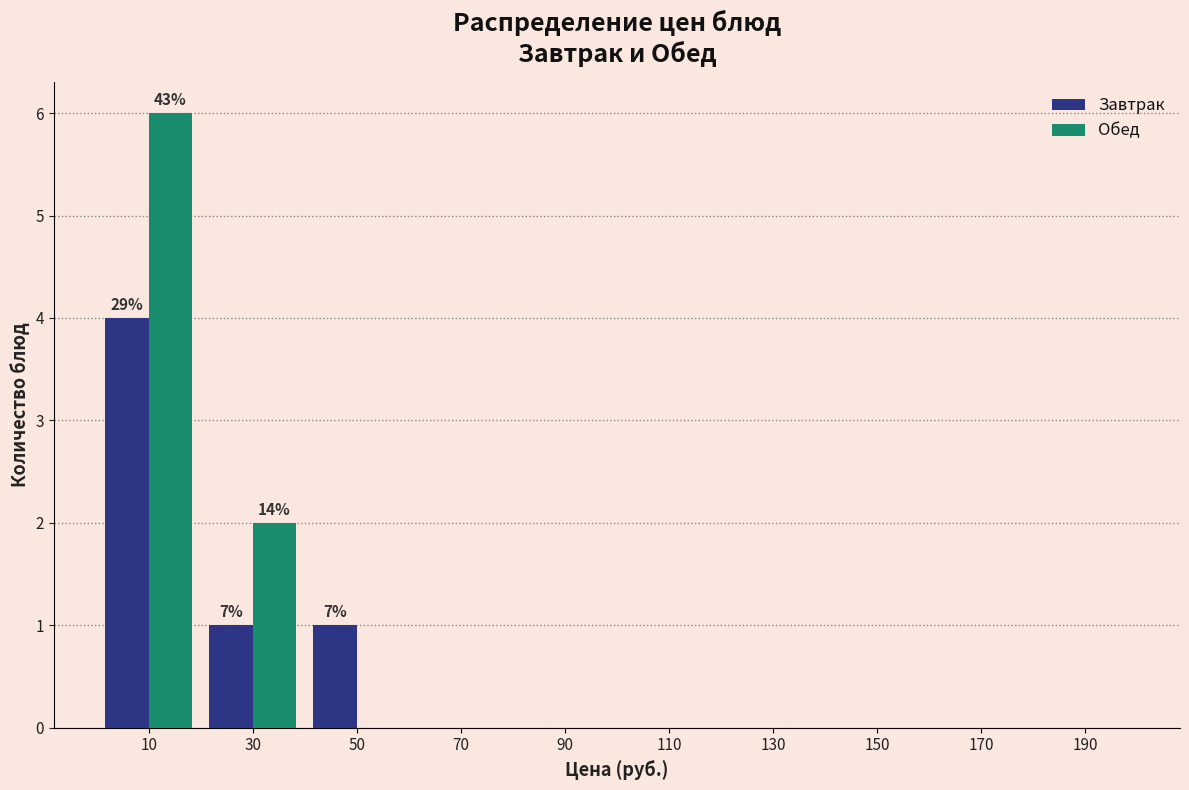

In the Обед series, which range on the x-axis has the tallest bar?

0 to 20